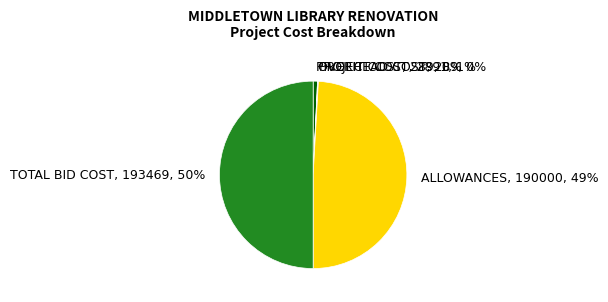

True or false: PROJECT COST accounts for 15% of the total.

False